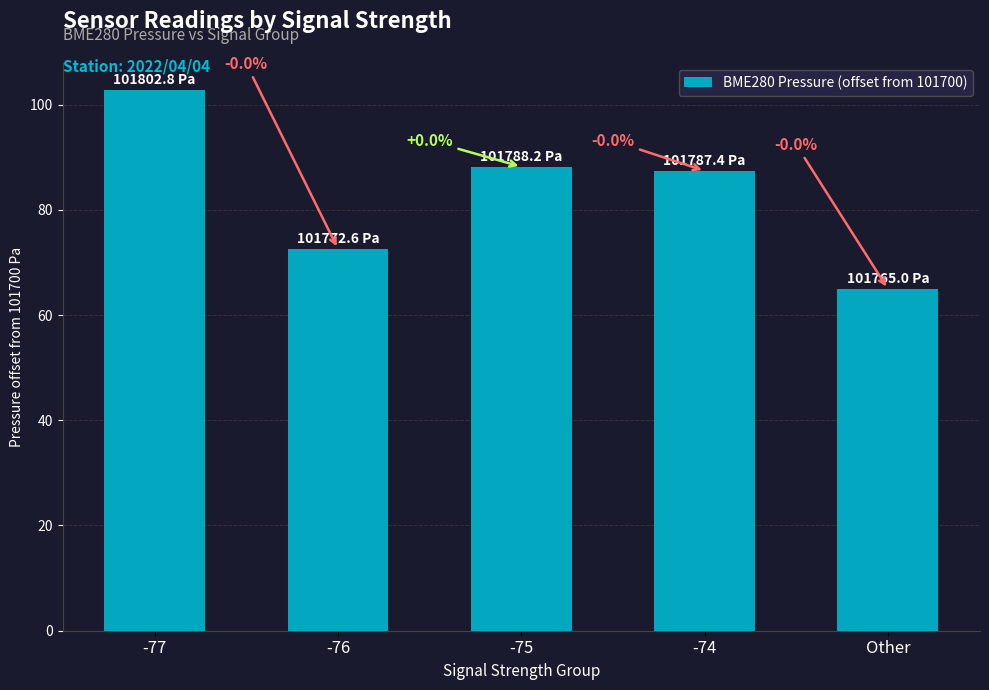

What is the sum of the values at -76 and -77?

175.4